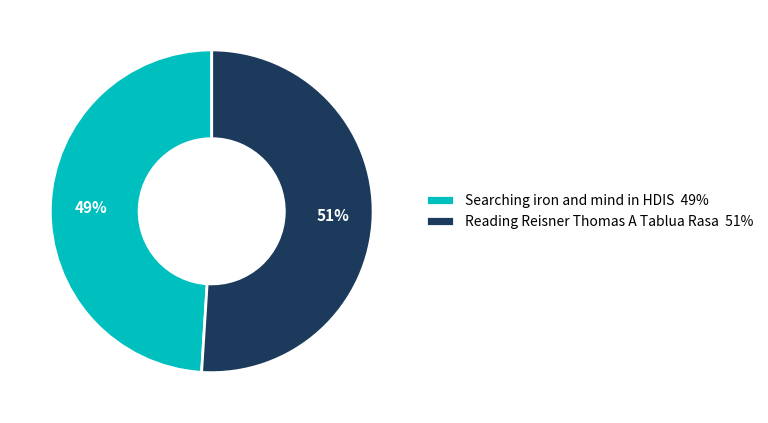

Is there any slice that represents more than half of the pie?

Yes